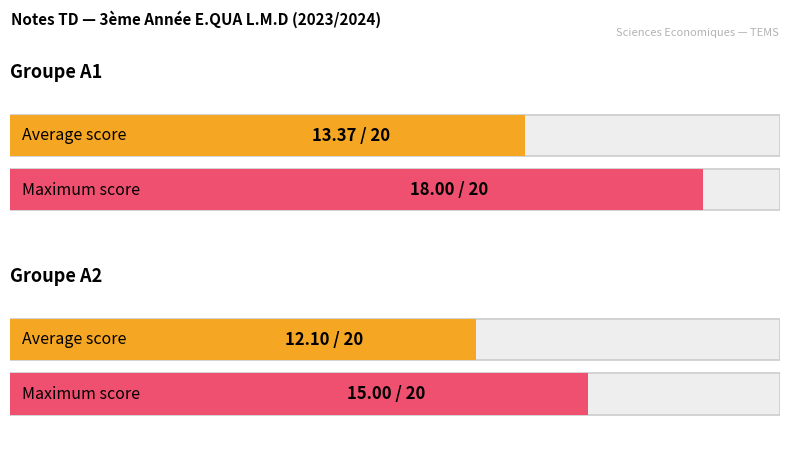

True or false: Max score has a value of 27.1 at 13.

False